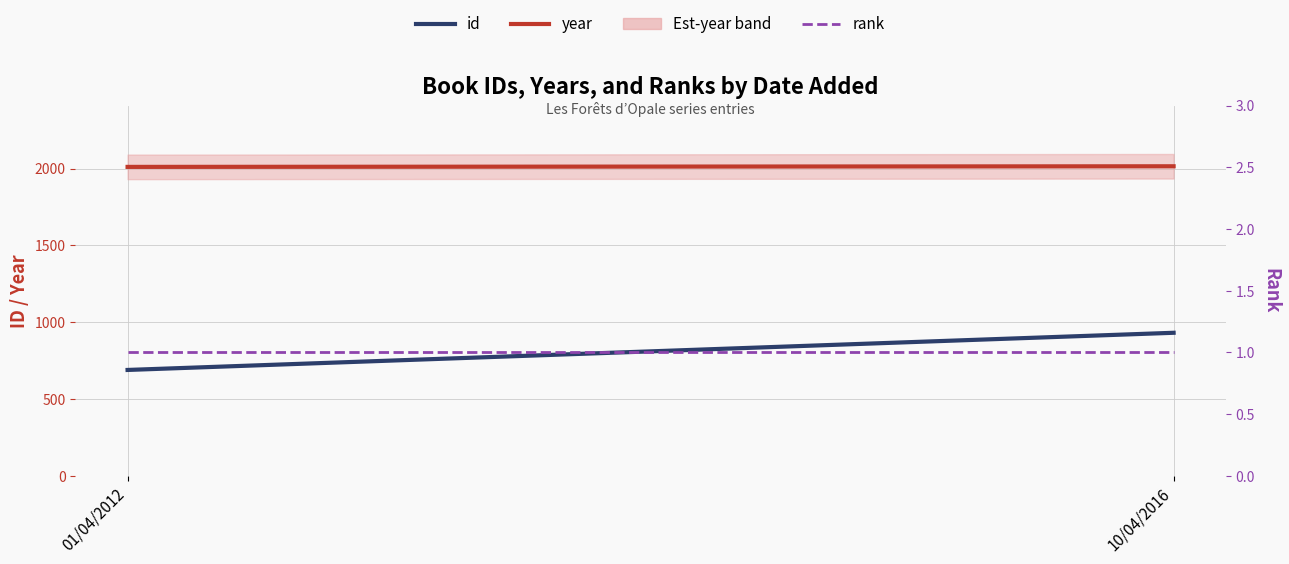

The rank series shows 1 at 01/04/2012. True or false?

True